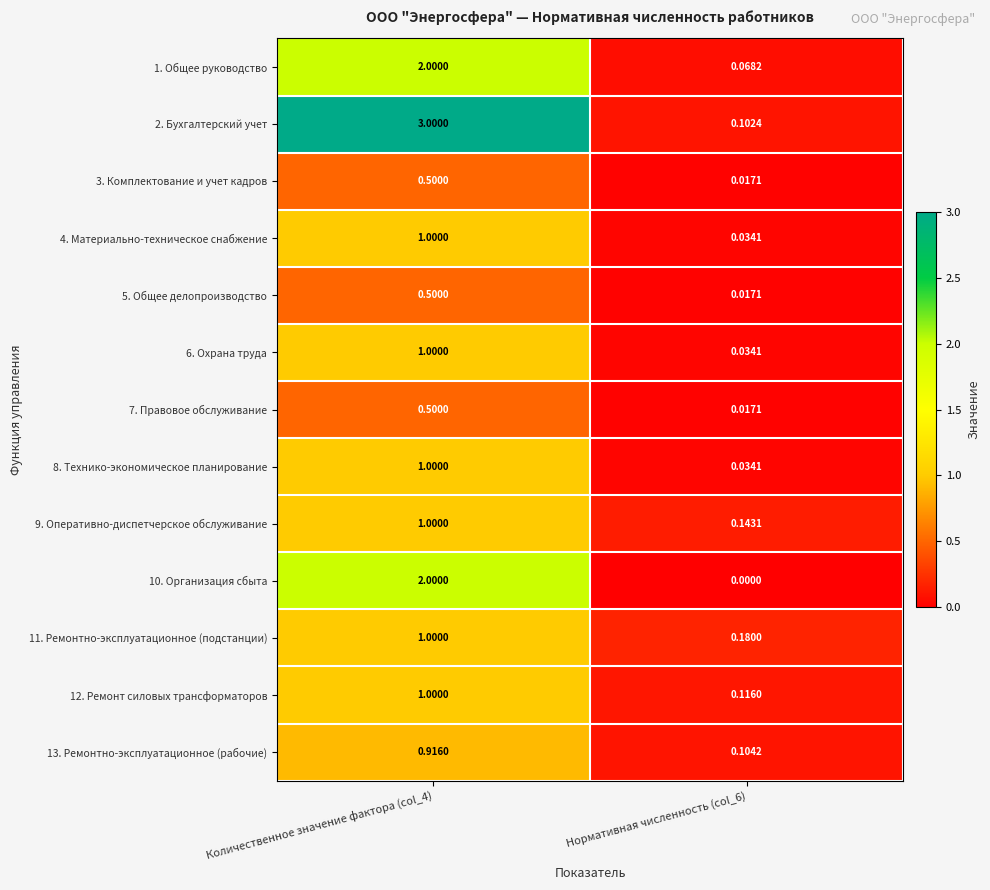

Is the value of 10. Организация сбыта at Количественное значение фактора (col_4) greater than the value of 11. Ремонтно-эксплуатационное (подстанции) at Нормативная численность (col_6)?

Yes